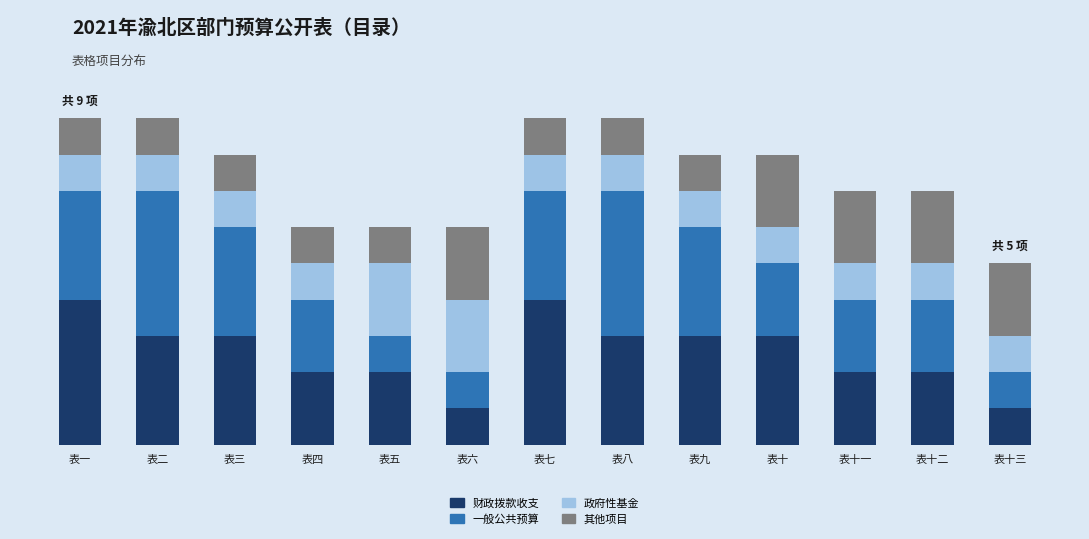

What are all the series names shown in the legend?

财政拨款收支, 一般公共预算, 政府性基金, 其他项目